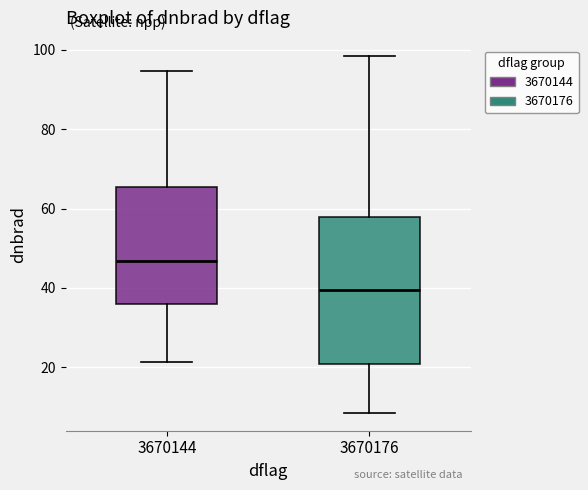

Comparing the boxes themselves (not the whiskers), which one is the tallest?

3670176